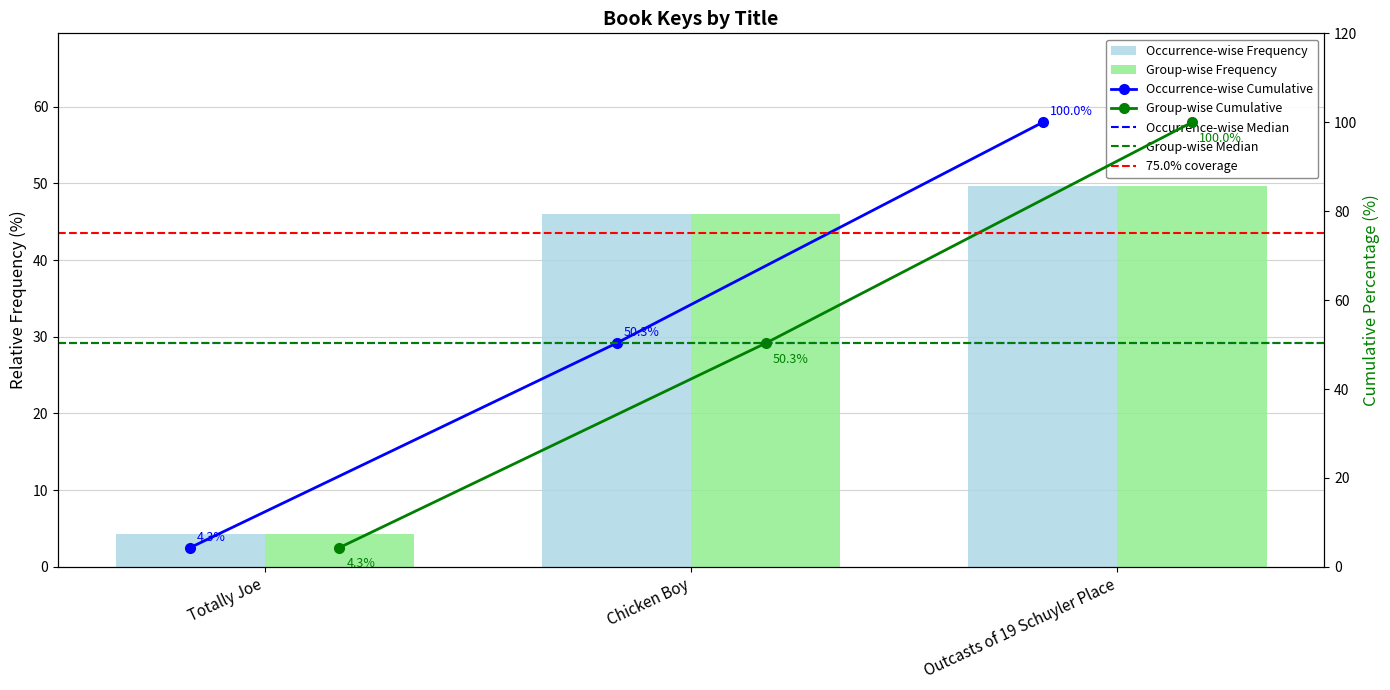

At how many categories does at least one series exceed 24?

2